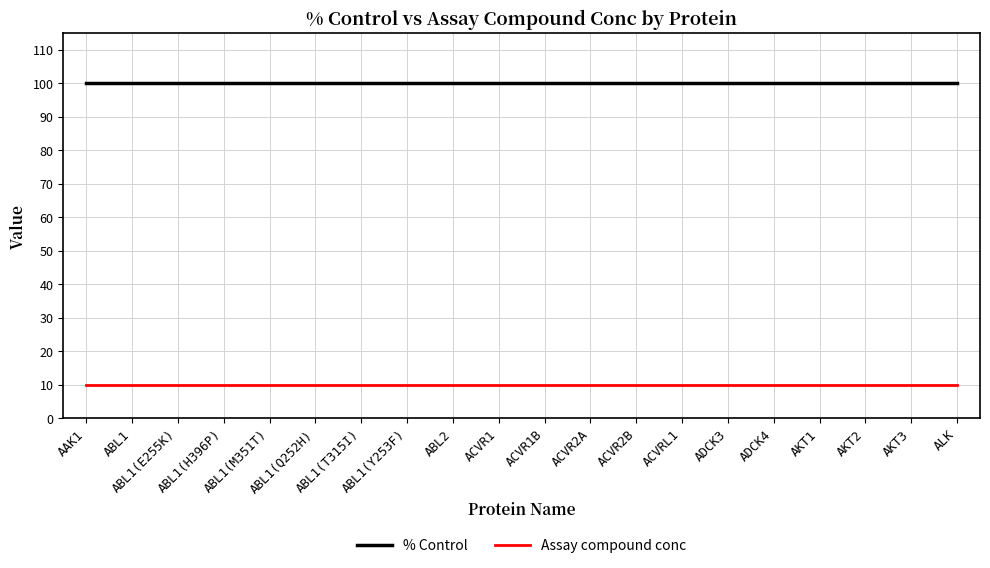

What is the sum of all % Control values?

2000